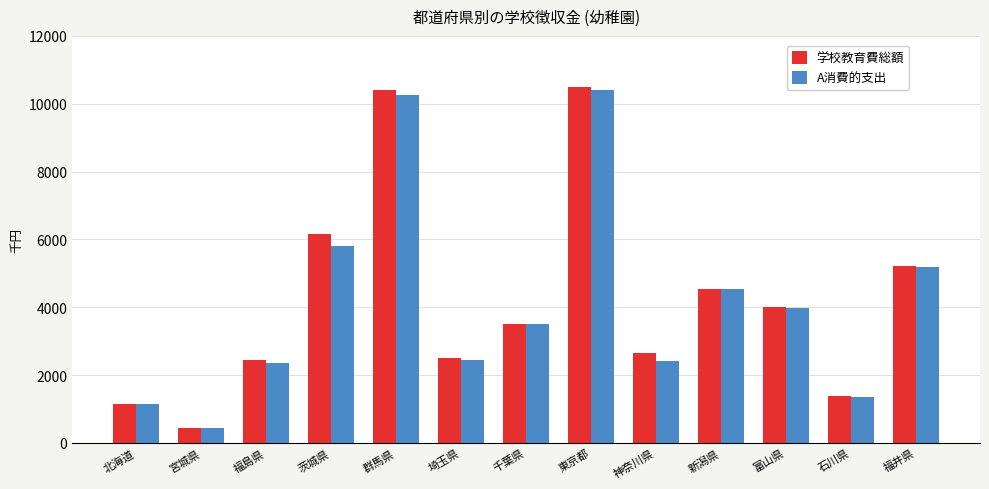

Is the value of 学校教育費総額 at 富山県 greater than the value of A消費的支出 at 福島県?

Yes